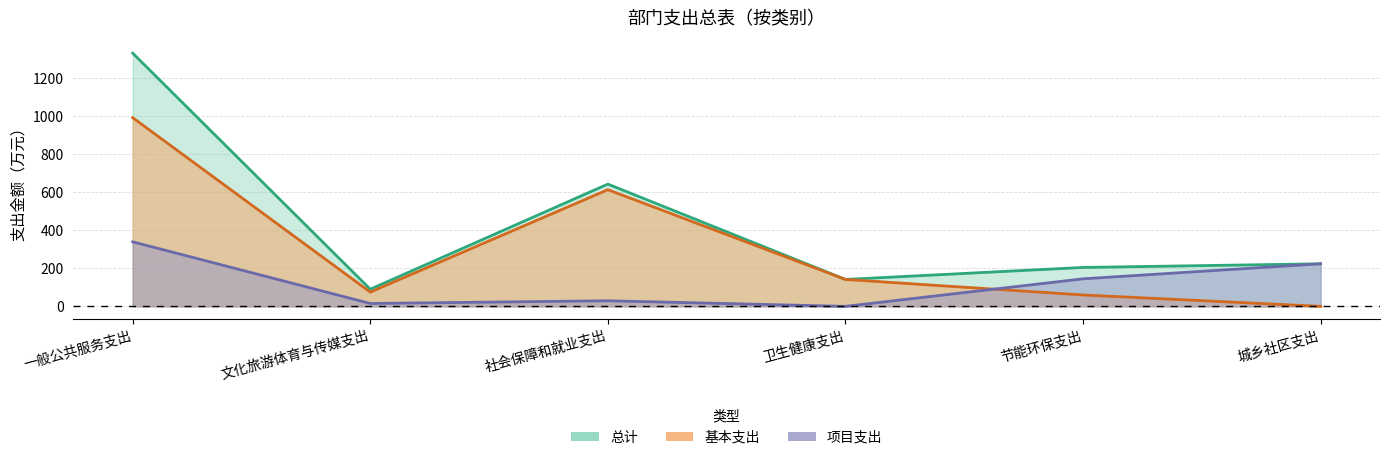

Reading left to right, what are all the values shown in this chart?

总计: 1330.8	90.0	642.5	141.4	204.5	223.7
基本支出: 991.7	74.9	613.1	141.4	59.8	0.0
项目支出: 339.2	15.1	29.4	0.0	144.7	223.7